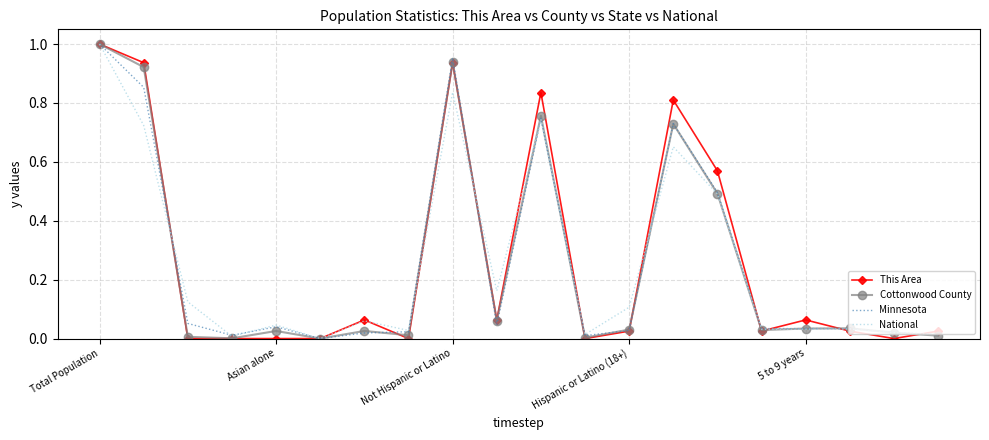

True or false: Minnesota and National intersect in this chart.

True